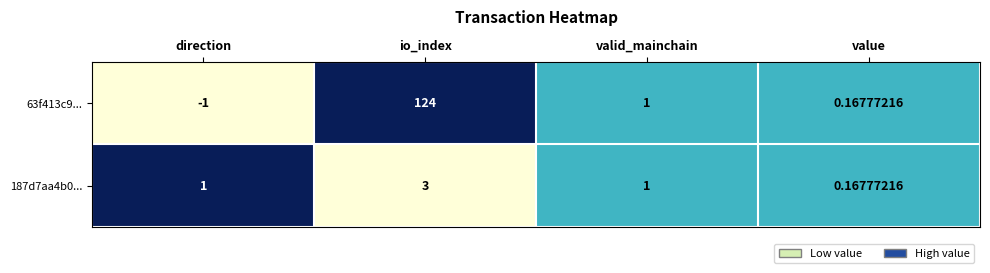

At which label is 63f413c9... closest to 61?

valid_mainchain